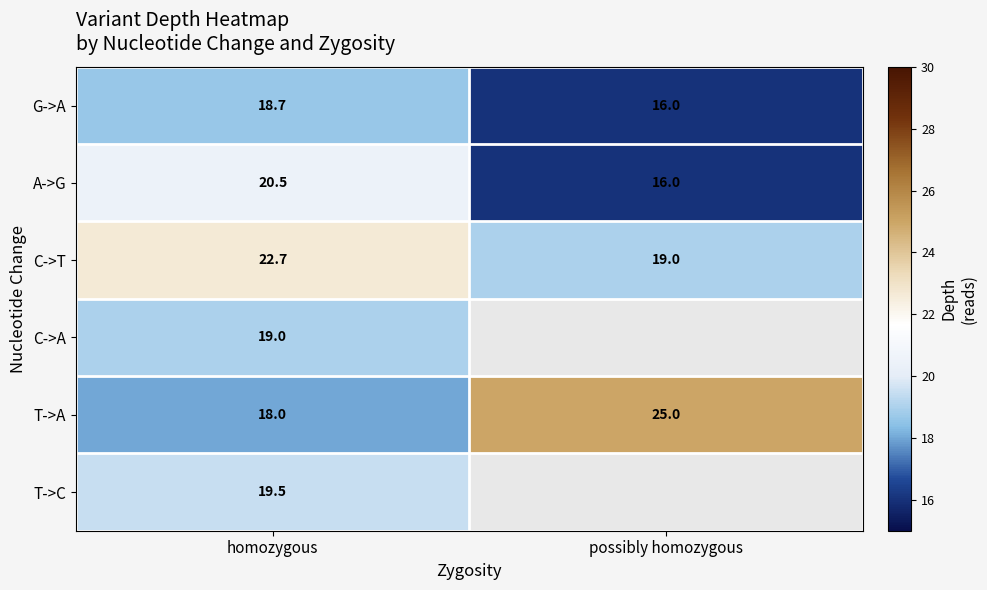

At which label is G->A closest to 17?

possibly homozygous